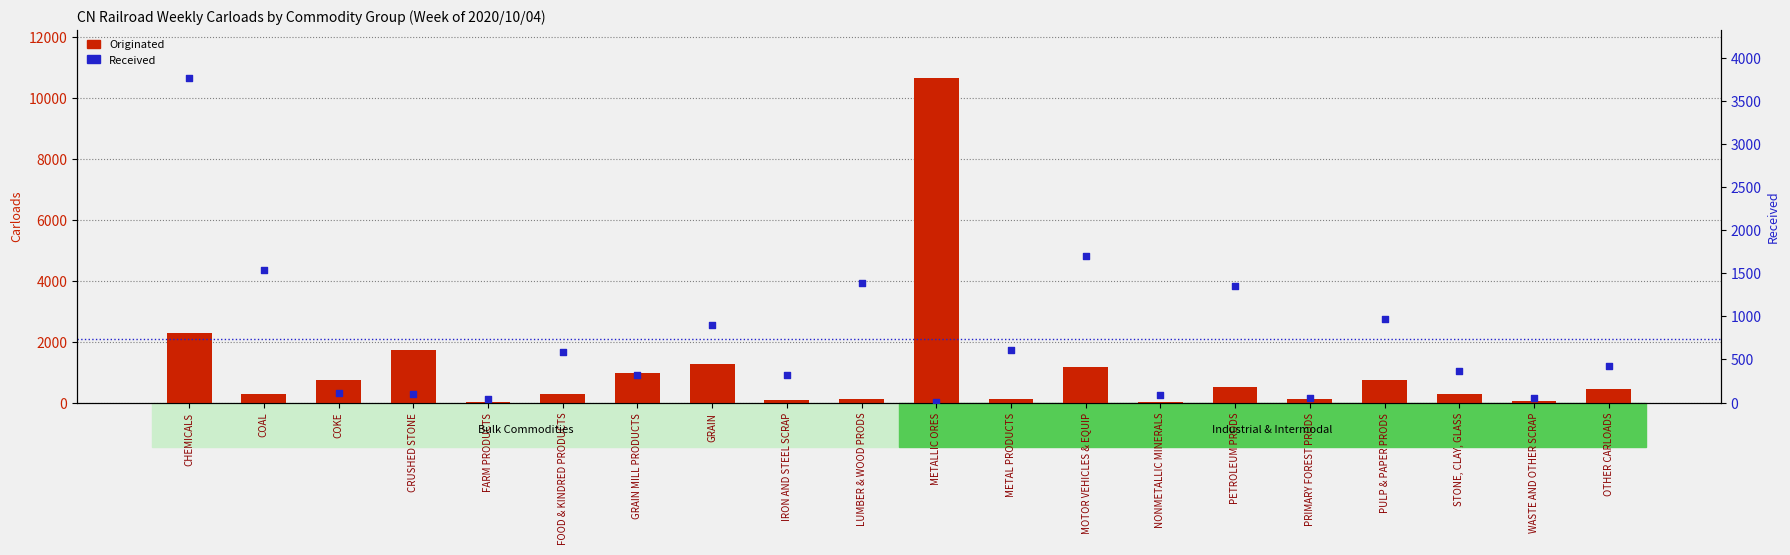

Is the value of Received at FOOD & KINDRED PRODUCTS greater than the value of Originated at OTHER CARLOADS?

Yes